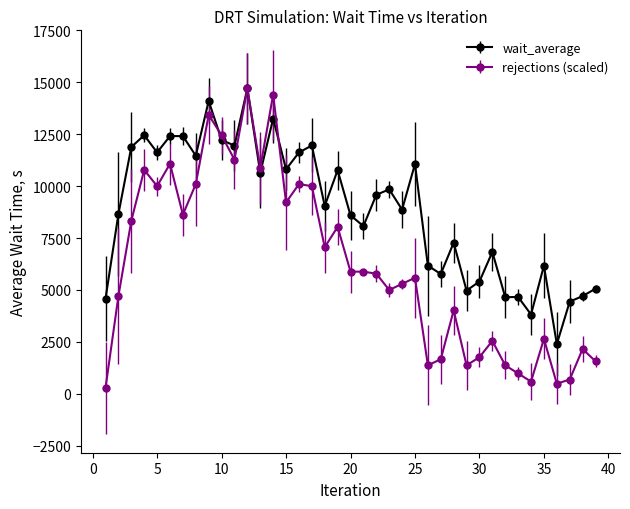

Which series has the widest spread of values?

rejections (scaled)